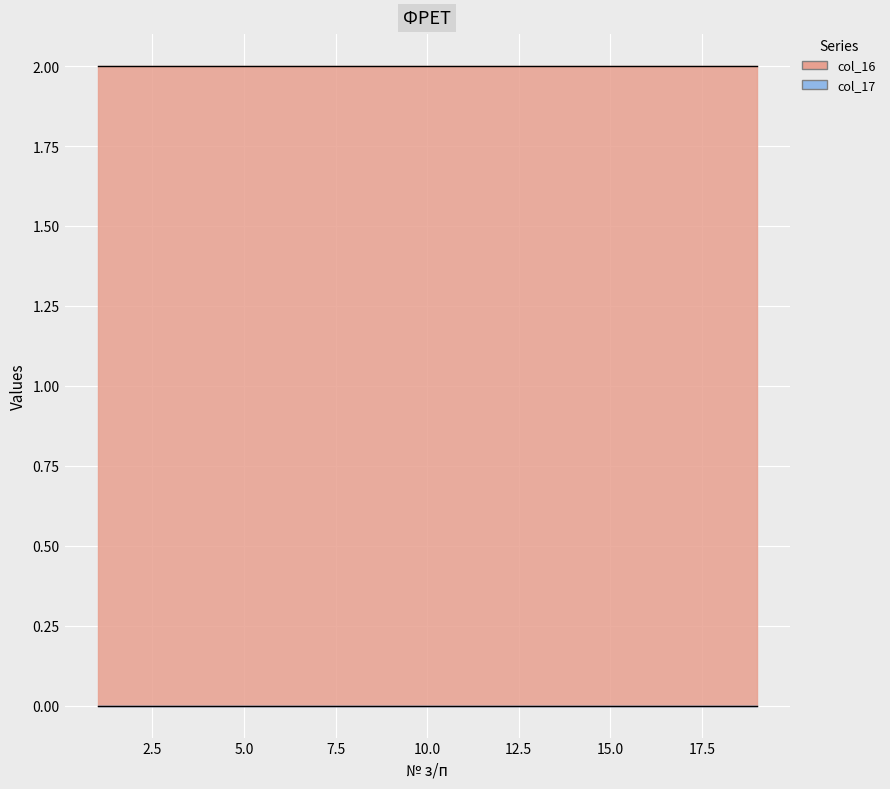

Reading right to left, extract all data points from this chart.

col_16: 2	2	2	2	2	2	2	2	2	2	2	2	2	2	2	2	2	2	2
col_17: 0	0	0	0	0	0	0	0	0	0	0	0	0	0	0	0	0	0	0